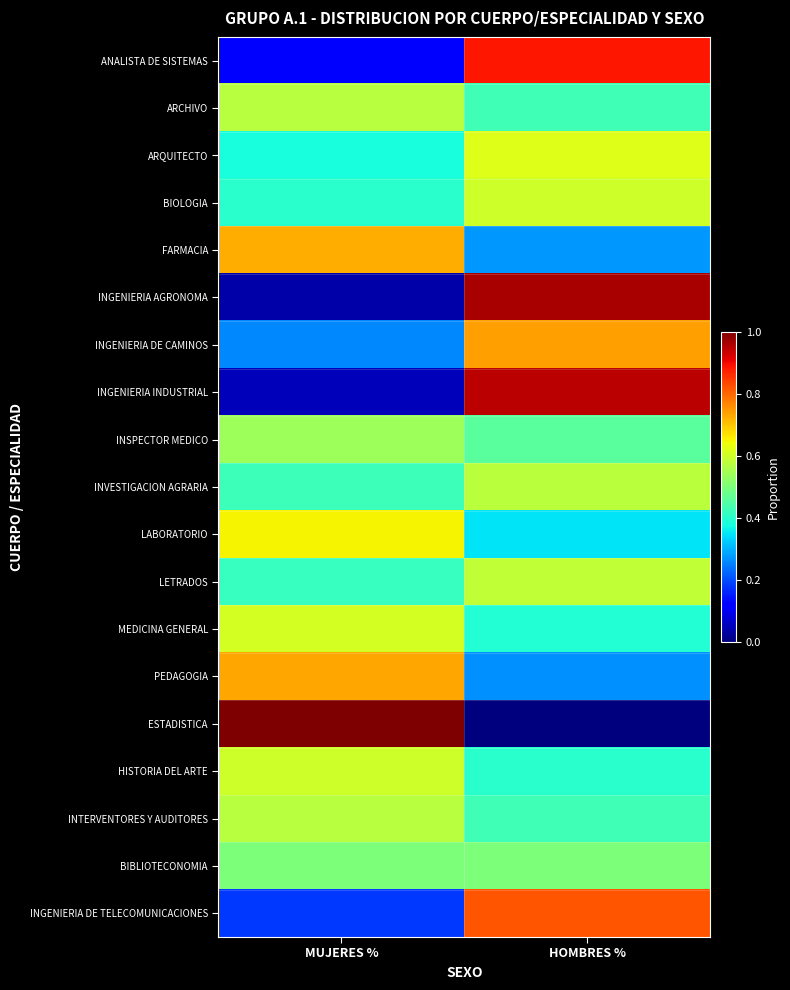

What is the spread (max minus min) of values at MUJERES %?

1.0